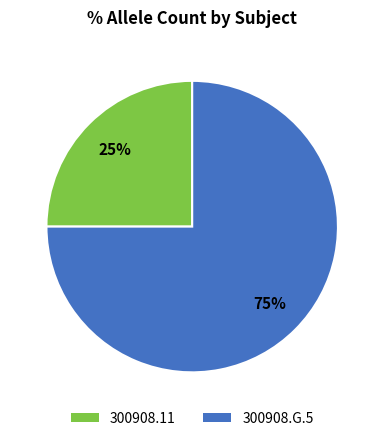

How many segments does this pie chart have?

2